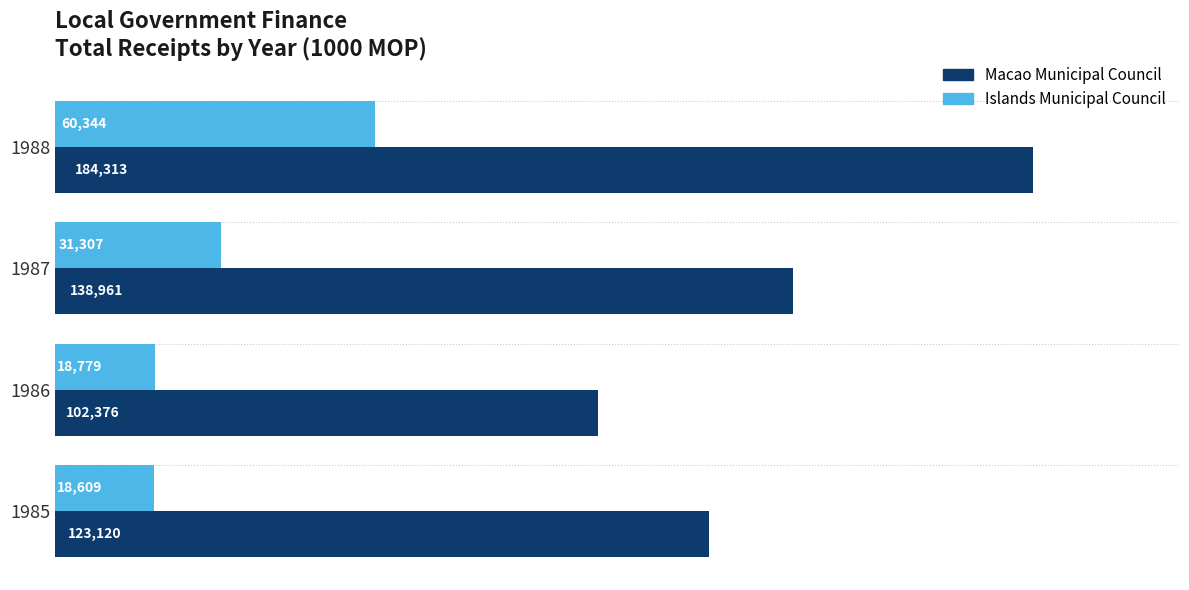

How many series are shown in this chart?

2